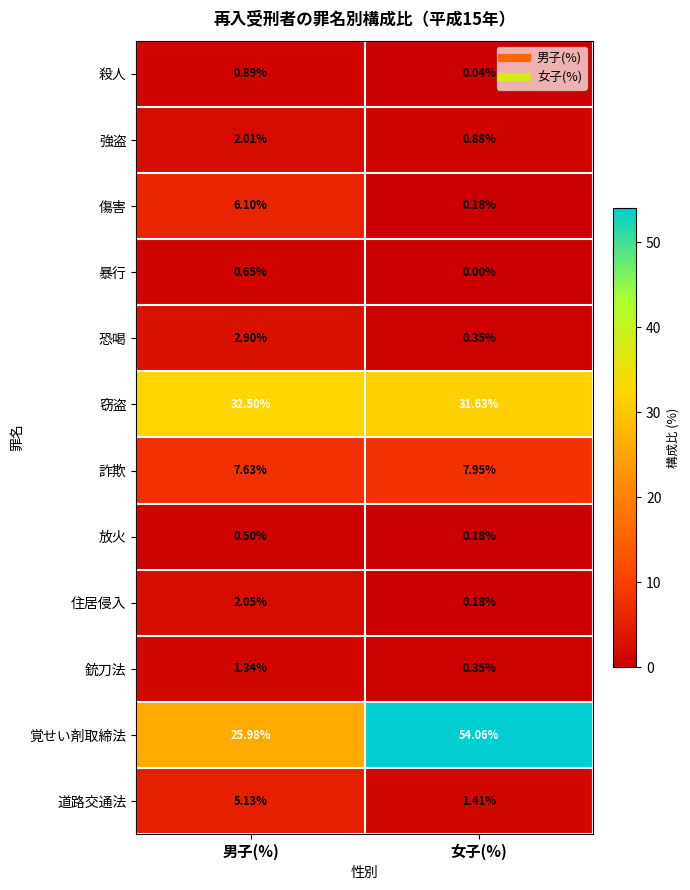

Which series has the largest total across all categories?

覚せい剤取締法